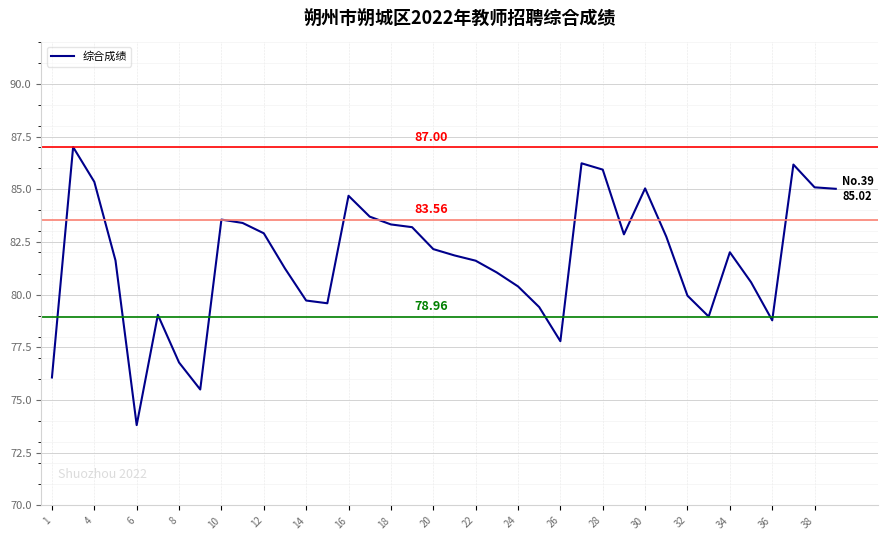

What is the average value?

81.7